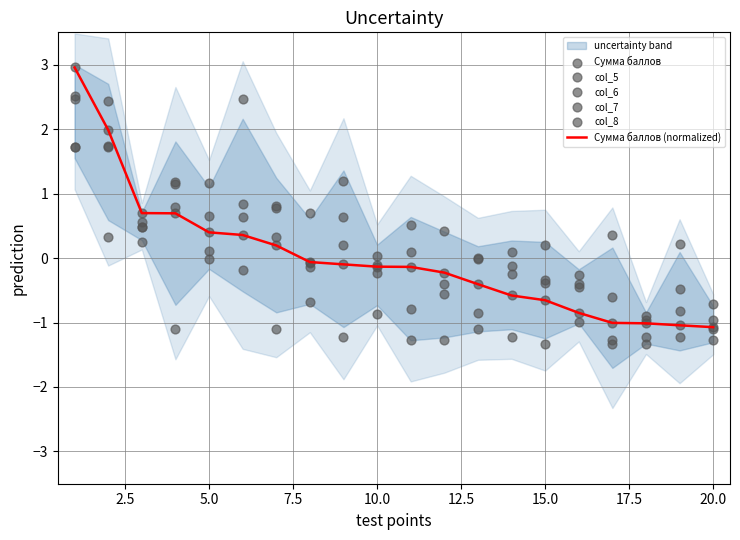

Which series has the largest Y range (max minus min)?

Сумма баллов (normalized)